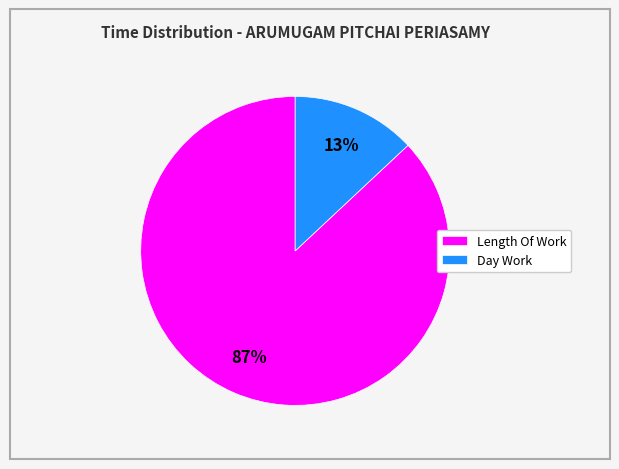

How many segments does this pie chart have?

2